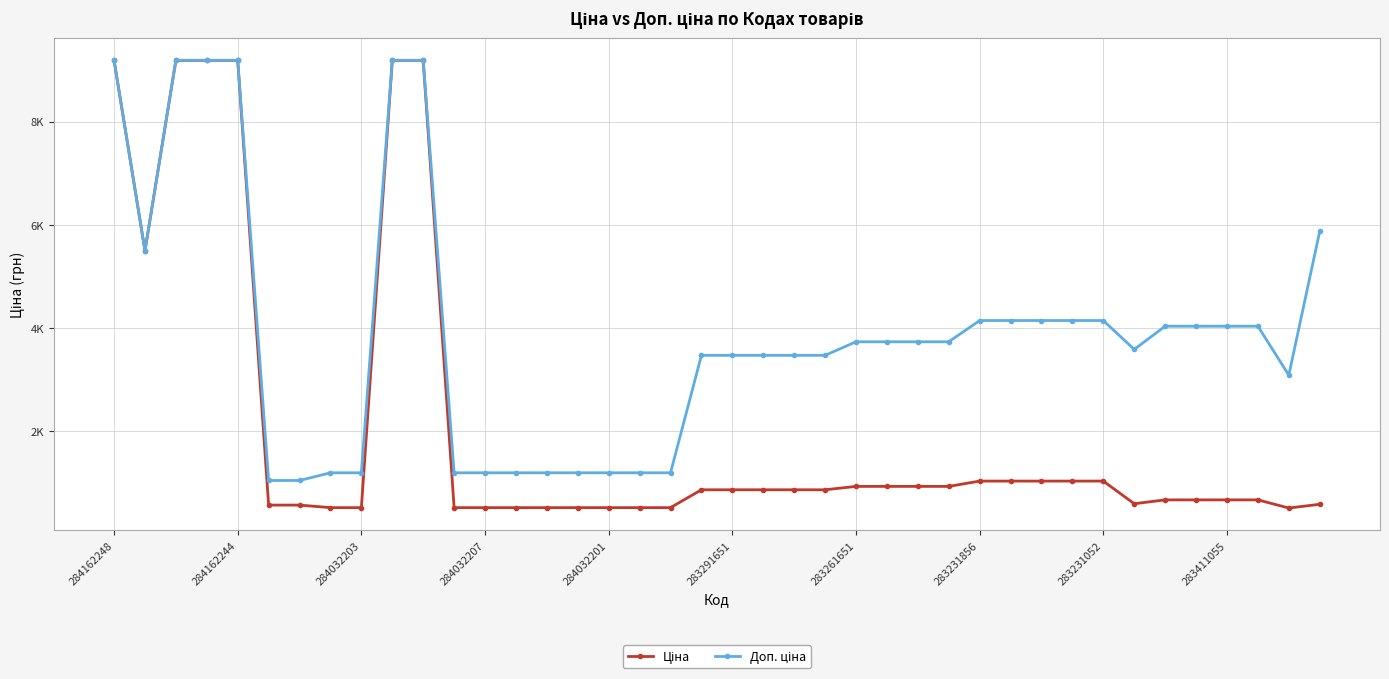

True or false: Доп. ціна and Ціна intersect in this chart.

False